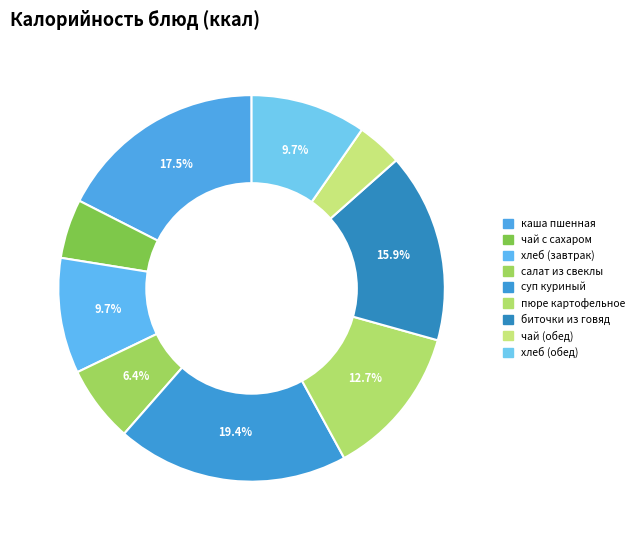

What percentage is the суп куриный slice, to the nearest percent?

19%